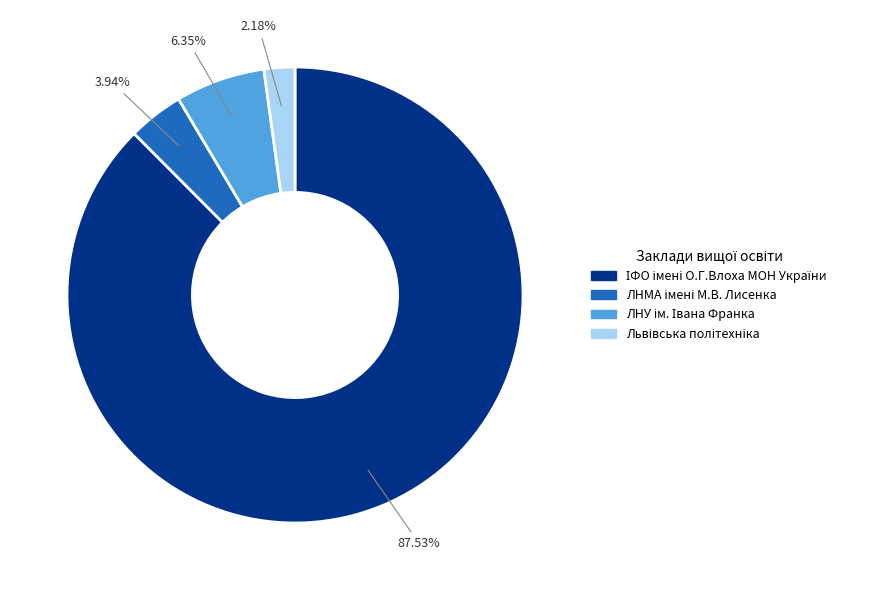

Does any single category account for the majority?

Yes